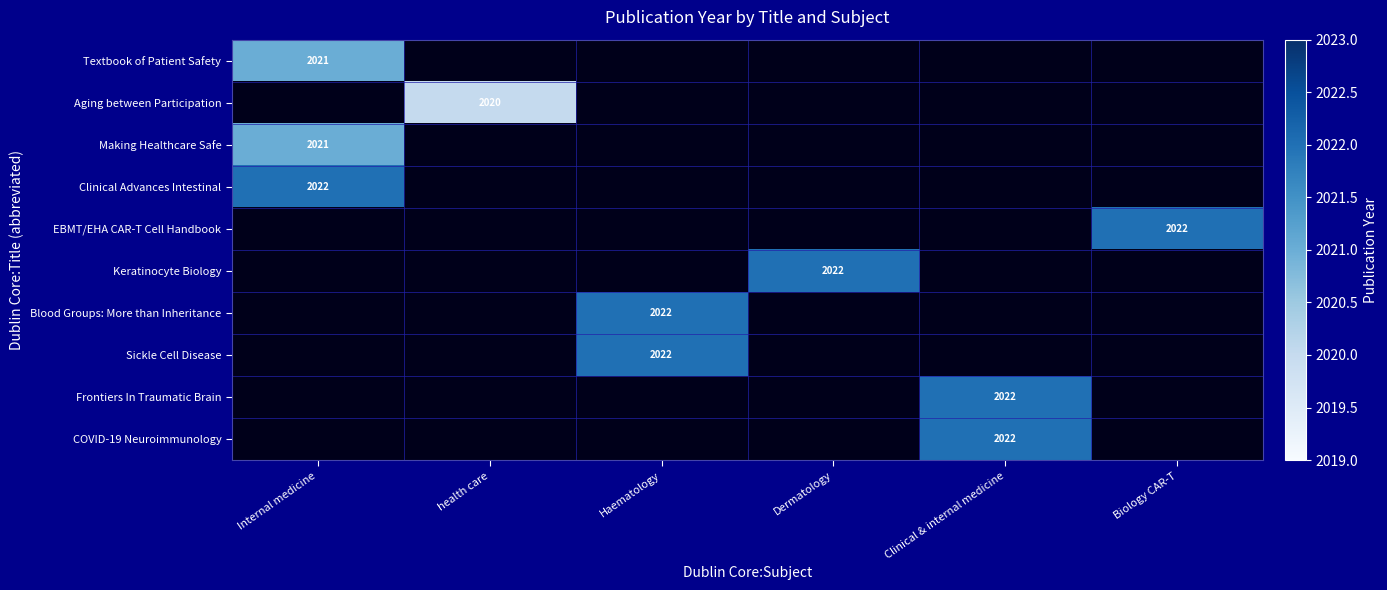

Is it true that Keratinocyte Biology equals 2829.7 at Dermatology?

False